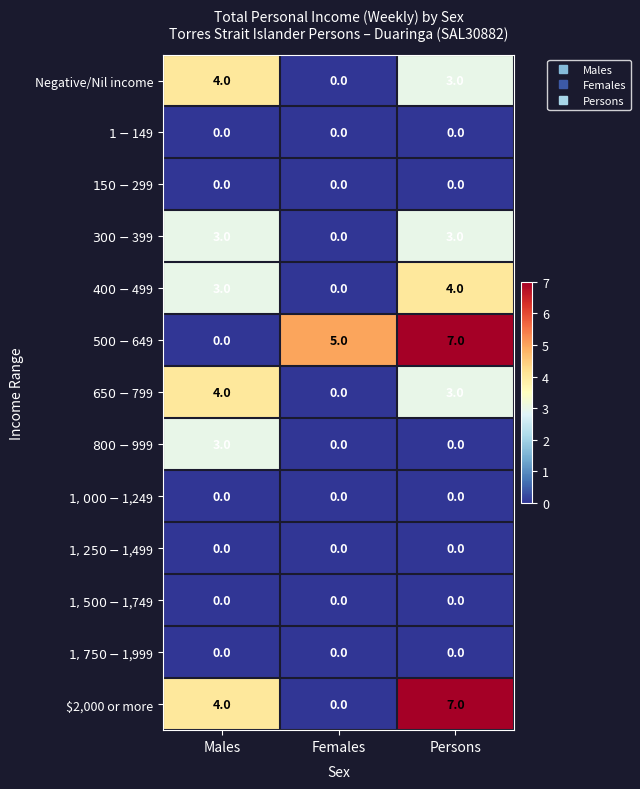

What is the greatest value displayed?

7